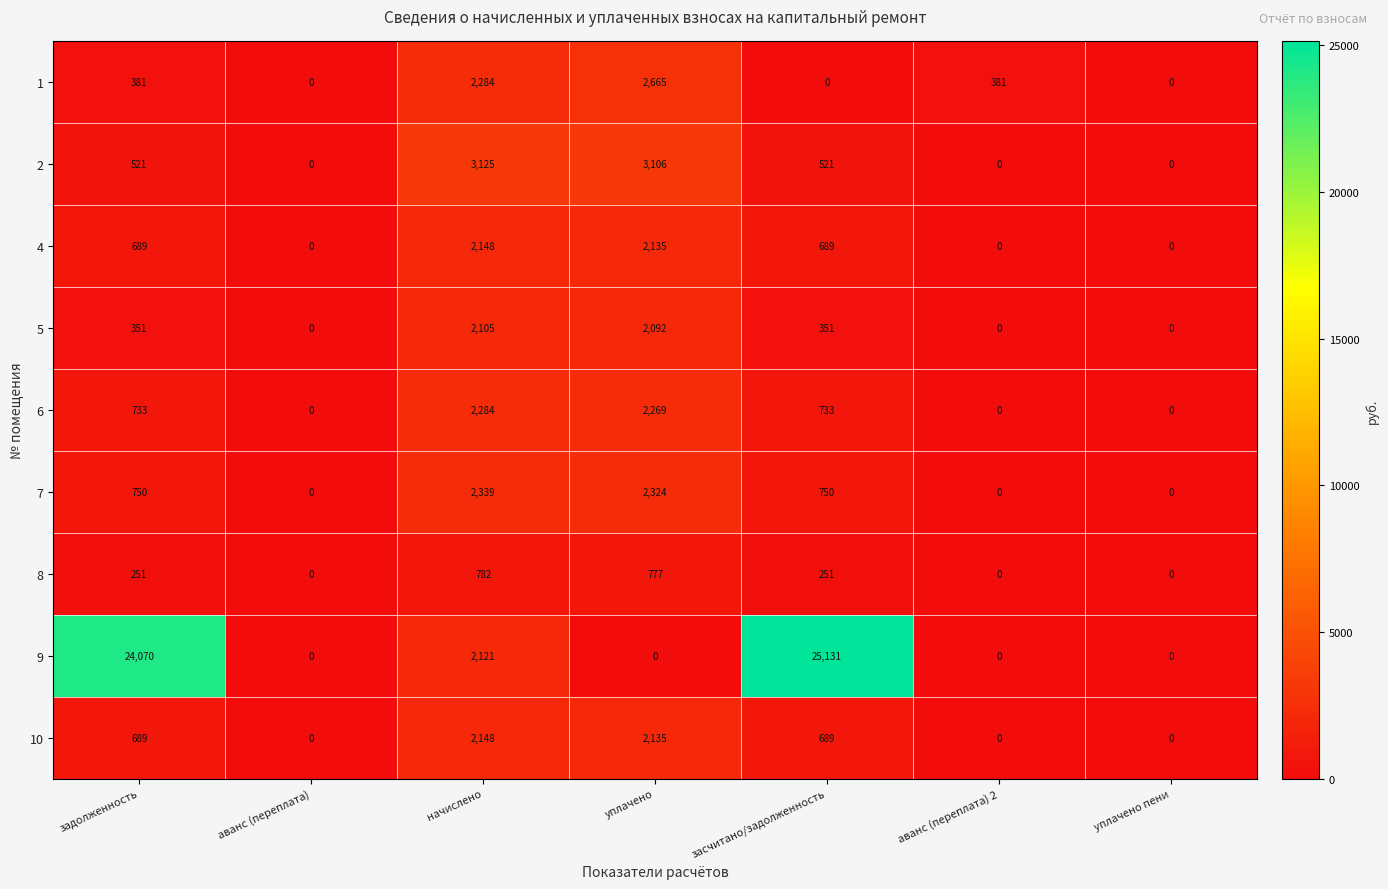

Which series has the largest range (max minus min)?

9